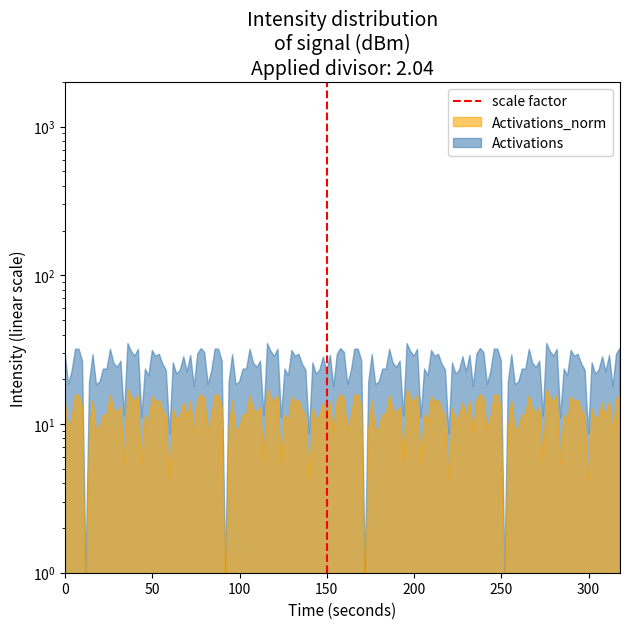

The chart shows a value of 0 at 150. True or false?

False